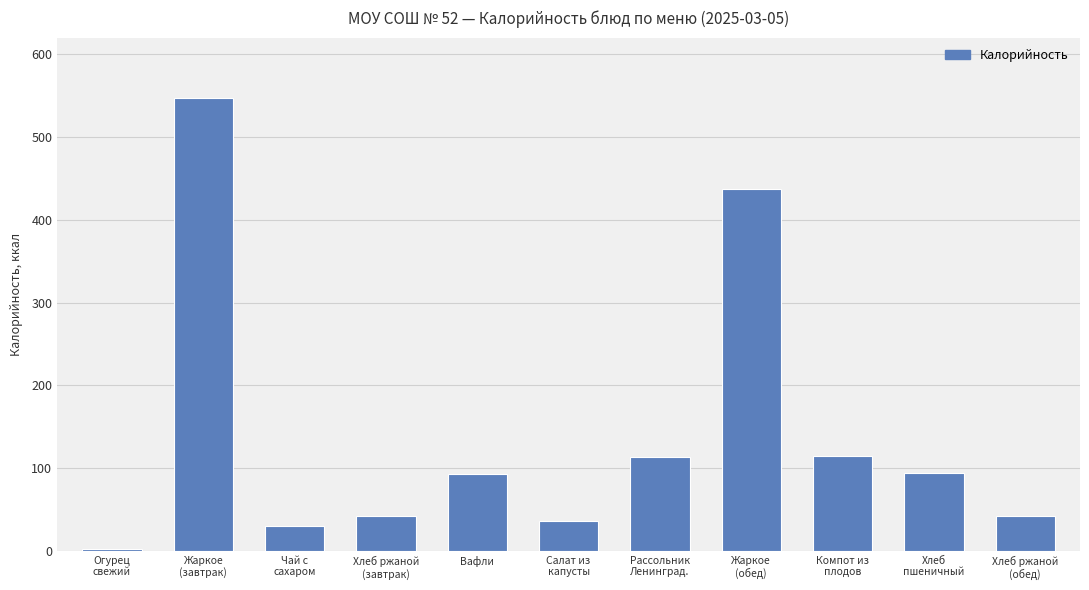

Is it true that the value at Хлеб ржаной
(обед) is 22.1?

False